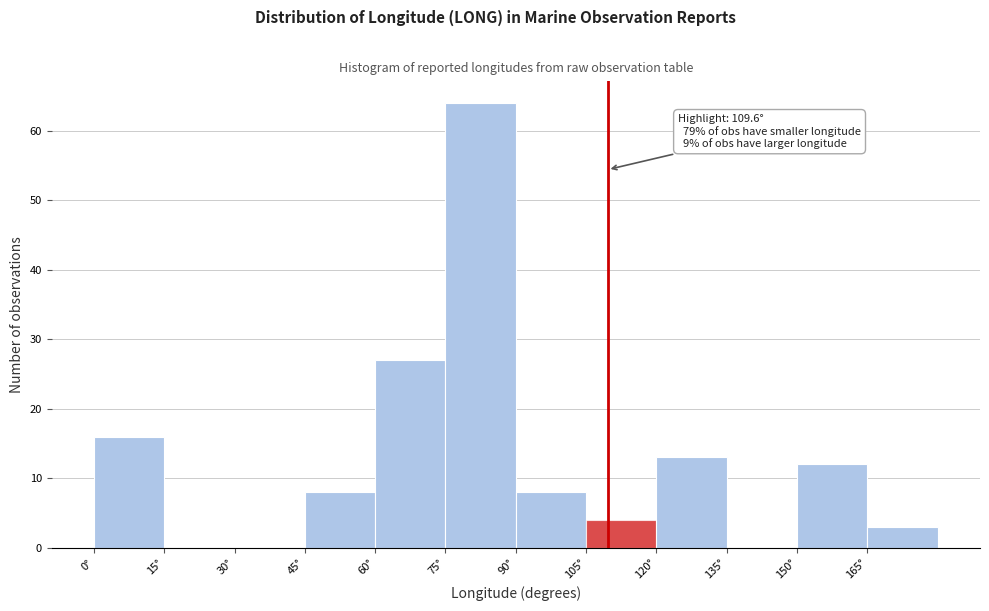

Over which range of the x-axis is the bar tallest?

75 to 90